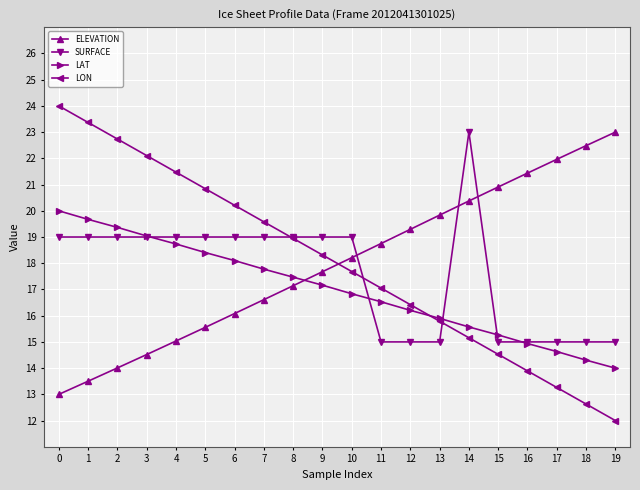

What is the value of the SURFACE point at the 3rd from the left?

19.0